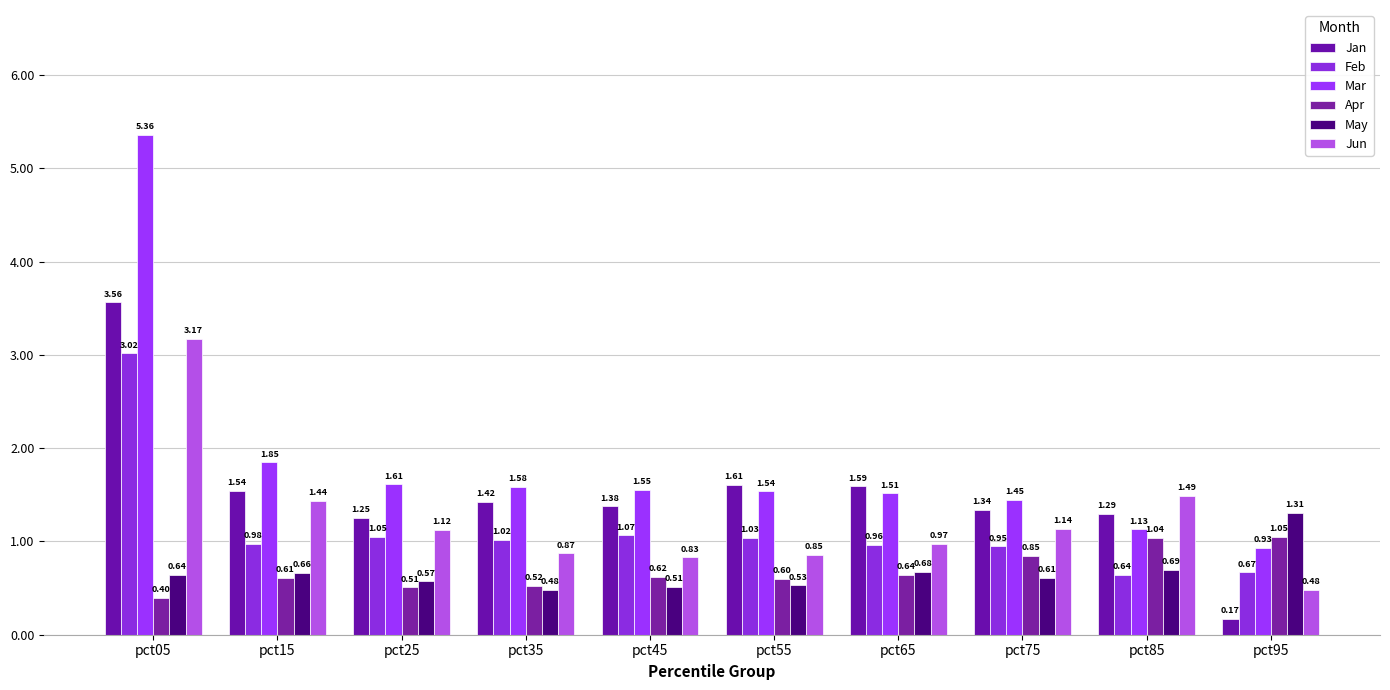

What are all the series names shown in the legend?

Jan, Feb, Mar, Apr, May, Jun